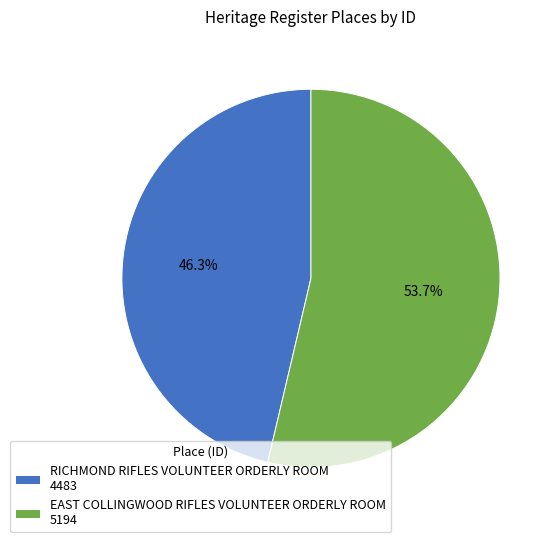

Which has a higher value, RICHMOND RIFLES VOLUNTEER ORDERLY ROOM 4483 or EAST COLLINGWOOD RIFLES VOLUNTEER ORDERLY ROOM 5194?

EAST COLLINGWOOD RIFLES VOLUNTEER ORDERLY ROOM 5194